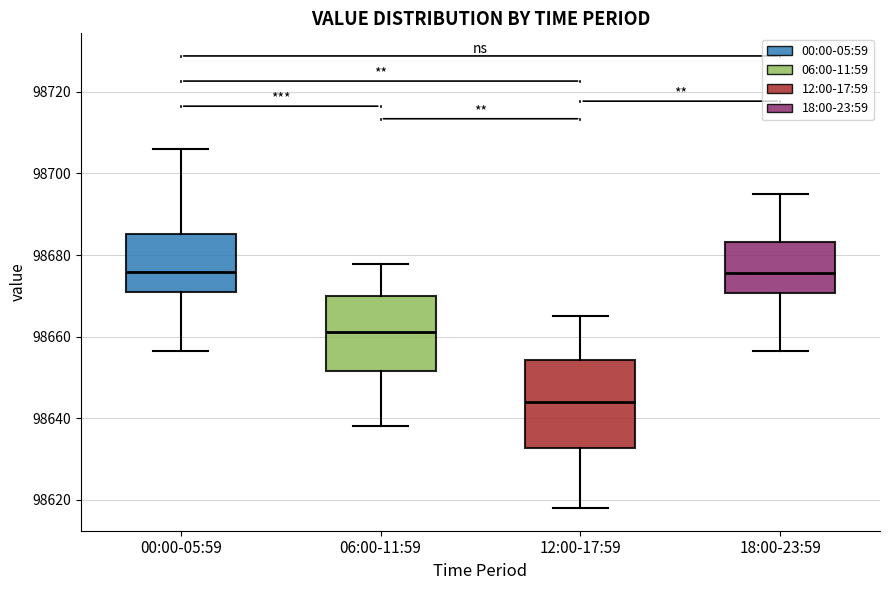

Reading left to right, transcribe this box plot: for each box, give where its median line is, the range the box spans, and where its two whiskers end, as read against the y-axis. The values are not printed on the chart, so give them approximately, as read against the axis.

00:00-05:59: median 98676, box 98672 to 98686, whiskers 98656 to 98706
06:00-11:59: median 98662, box 98652 to 98670, whiskers 98638 to 98678
12:00-17:59: median 98644, box 98632 to 98654, whiskers 98618 to 98666
18:00-23:59: median 98676, box 98670 to 98684, whiskers 98656 to 98696